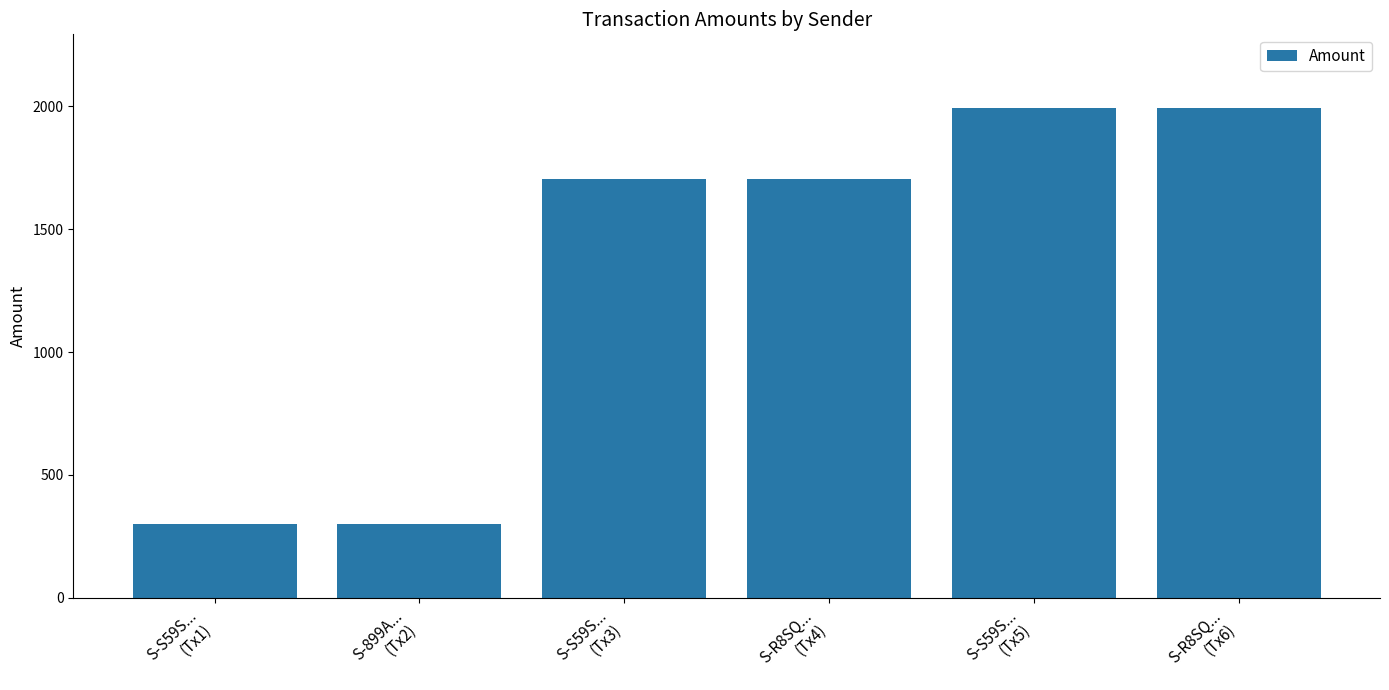

What is the greatest value displayed?

1994.0